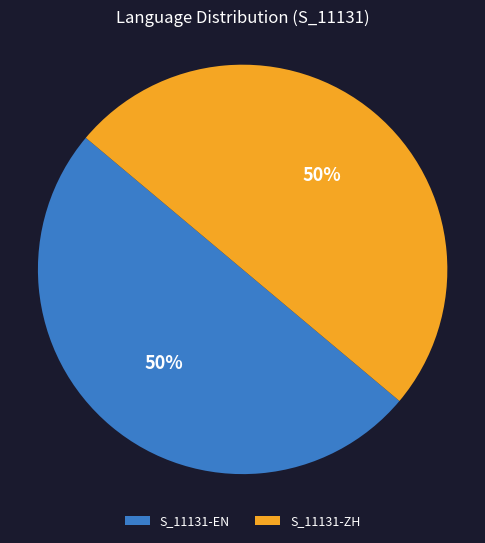

True or false: S_11131-ZH accounts for 50% of the total.

True